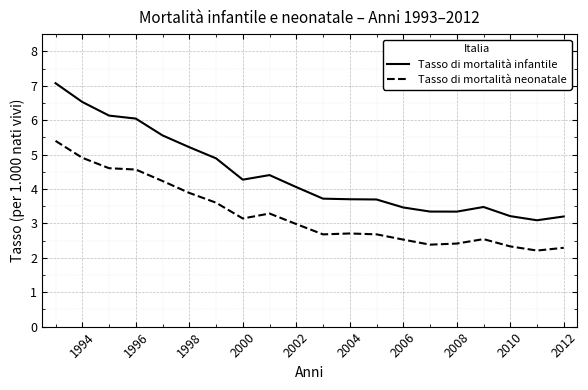

Reading right to left, list all the values displayed in this chart.

Tasso di mortalità infantile: 3.2	3.1	3.2	3.5	3.3	3.3	3.5	3.7	3.7	3.7	4.1	4.4	4.3	4.9	5.2	5.6	6.0	6.1	6.5	7.1
Tasso di mortalità neonatale: 2.3	2.2	2.3	2.5	2.4	2.4	2.5	2.7	2.7	2.7	3.0	3.3	3.1	3.6	3.9	4.2	4.6	4.6	4.9	5.4